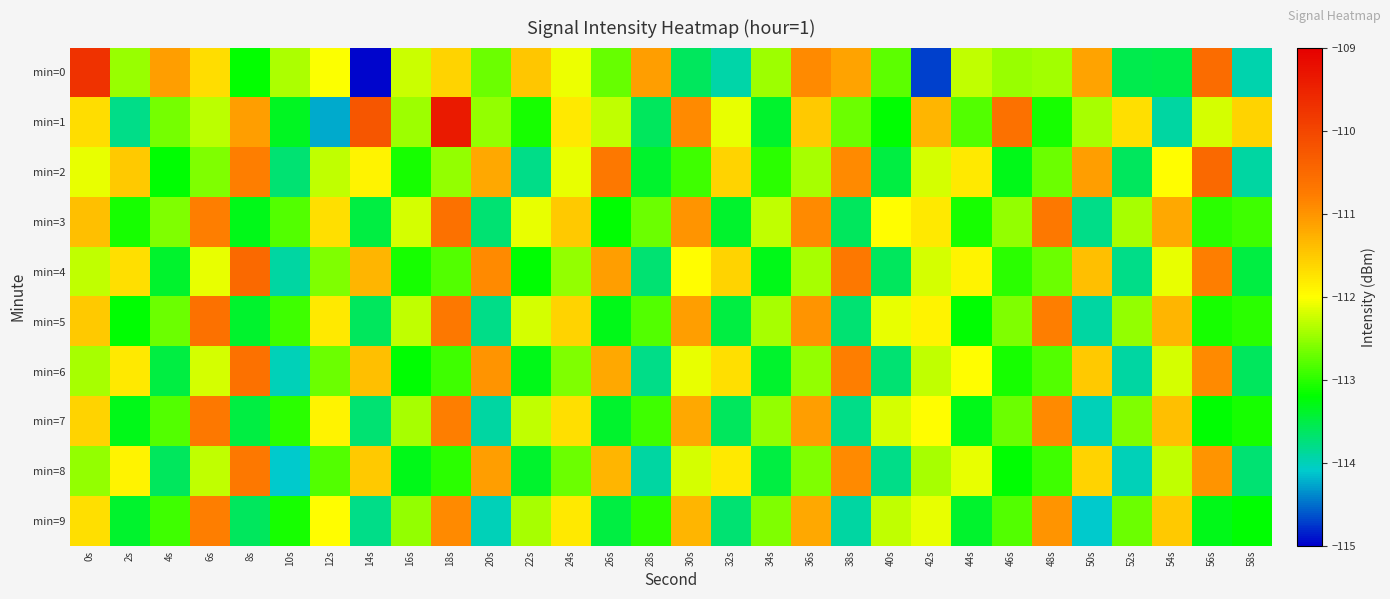

Rank the series at 12s from lowest to highest value.

min=1, min=8, min=6, min=4, min=2, min=0, min=9, min=7, min=5, min=3